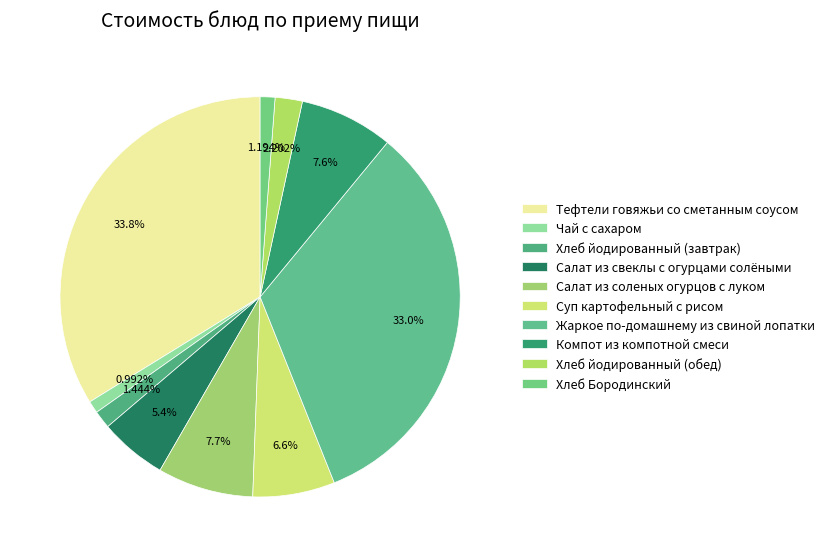

Between Тефтели говяжьи со сметанным соусом and Суп картофельный с рисом, which is larger?

Тефтели говяжьи со сметанным соусом